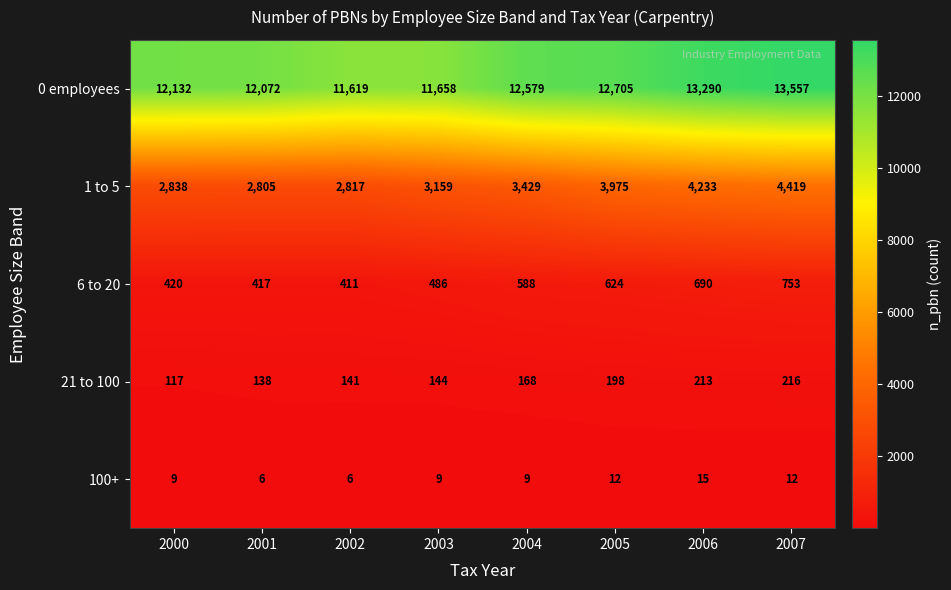

What is the greatest value displayed?

13557